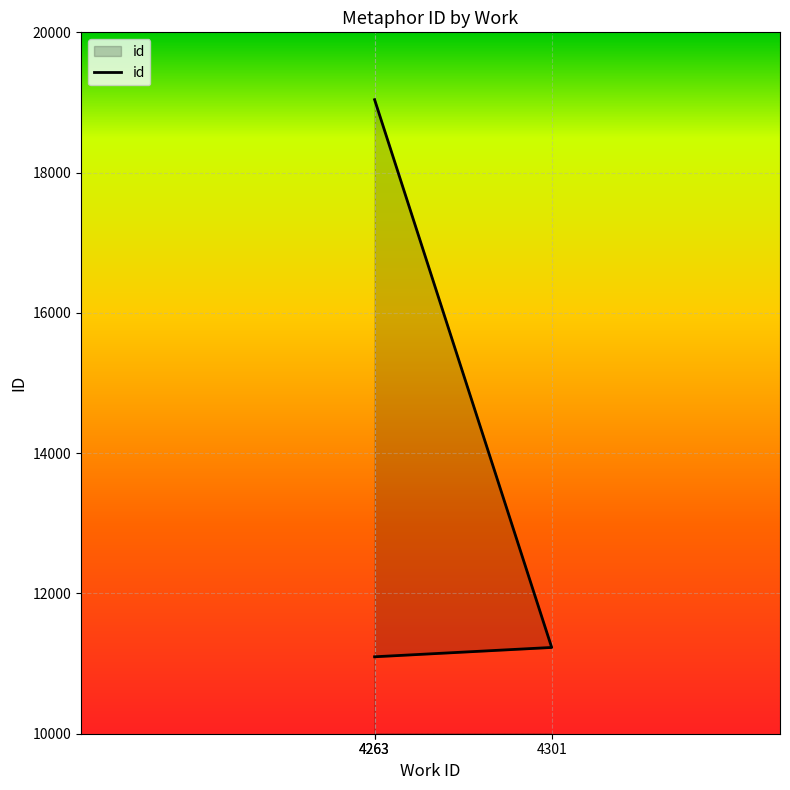

Reading left to right, what are all the values shown in this chart?

11097	11230	19040